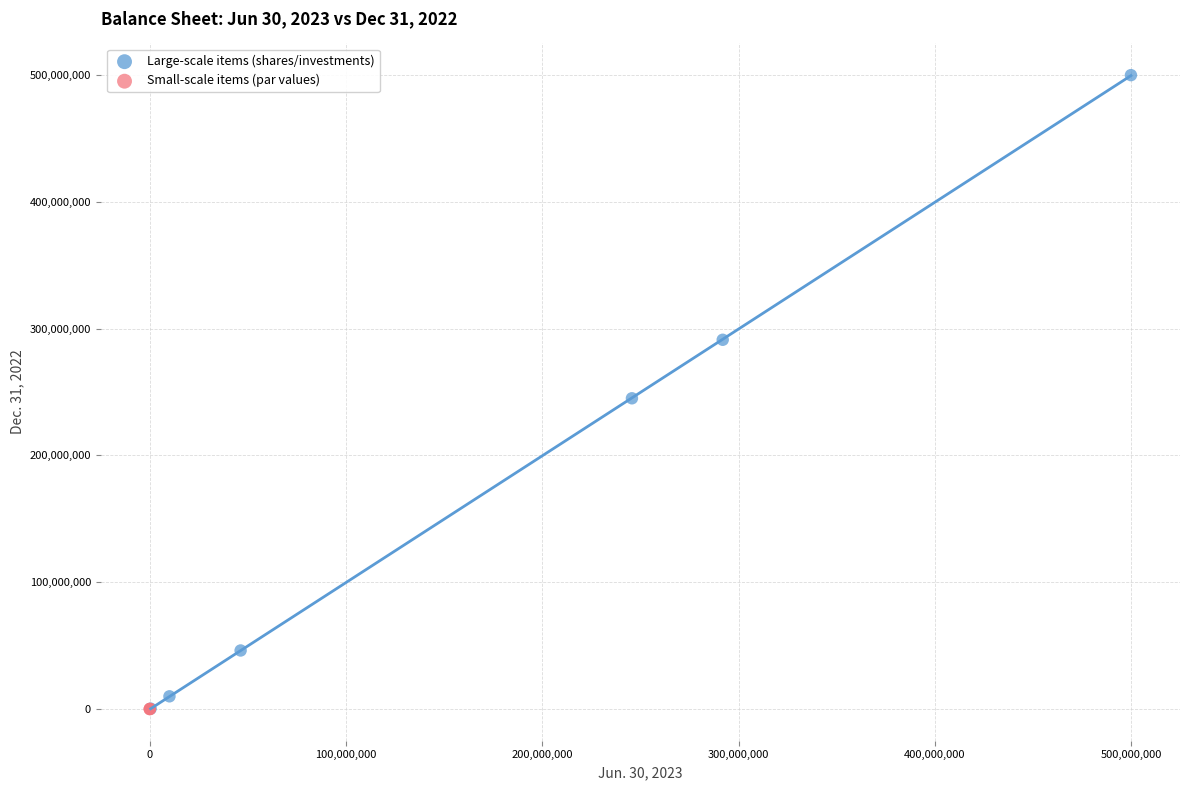

Which series has the widest spread of Y values?

Large-scale items (shares/investments)